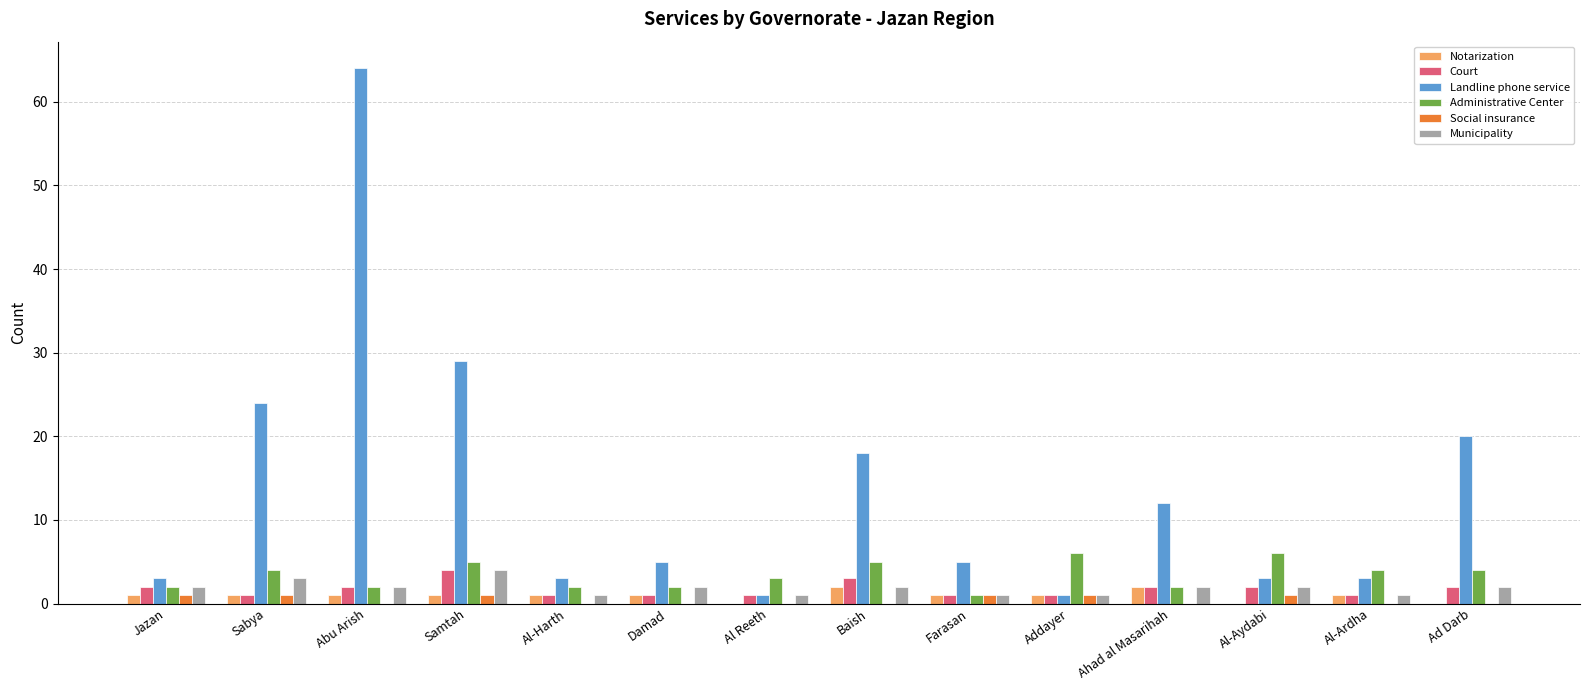

Is the value of Administrative Center at Sabya greater than the value of Landline phone service at Baish?

No